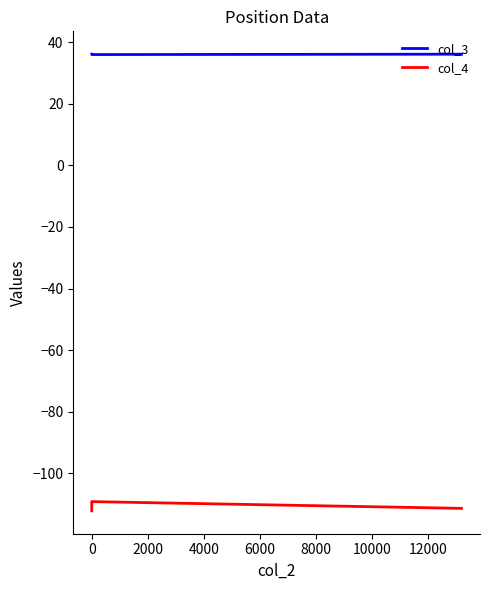

What is the sum of the col_4 values at 0 and 2000?

-220.5